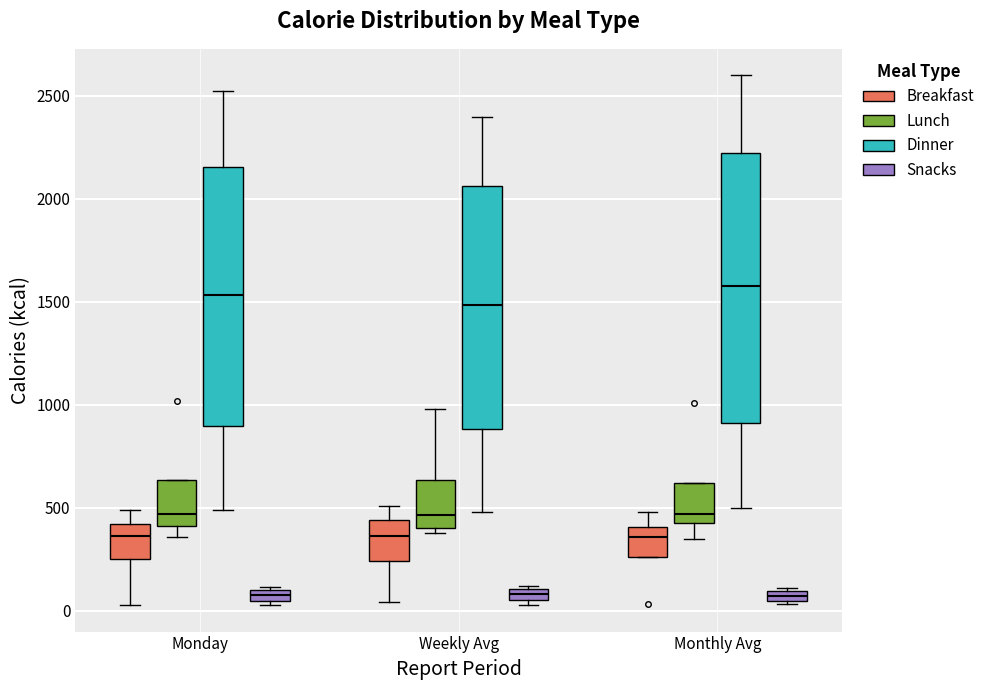

Where does the median line of the box for Monday (Dinner) sit on the y-axis? The values are not printed on the chart, so give them approximately, as read against the axis.

1550